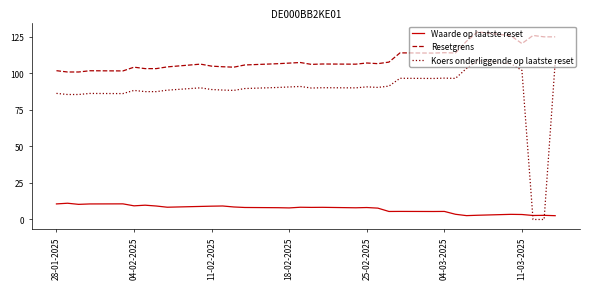

List the series in order of their peak value, lowest first.

Waarde op laatste reset, Koers onderliggende op laatste reset, Resetgrens